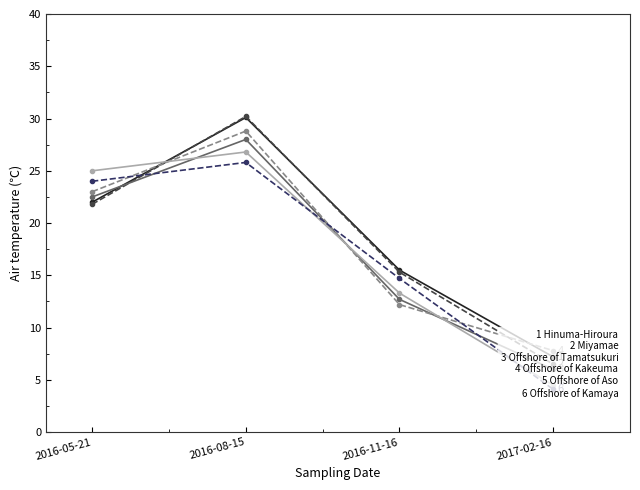

Between 2016-05-21 and 2016-11-16, which series saw the biggest shift?

Offshore of Aso